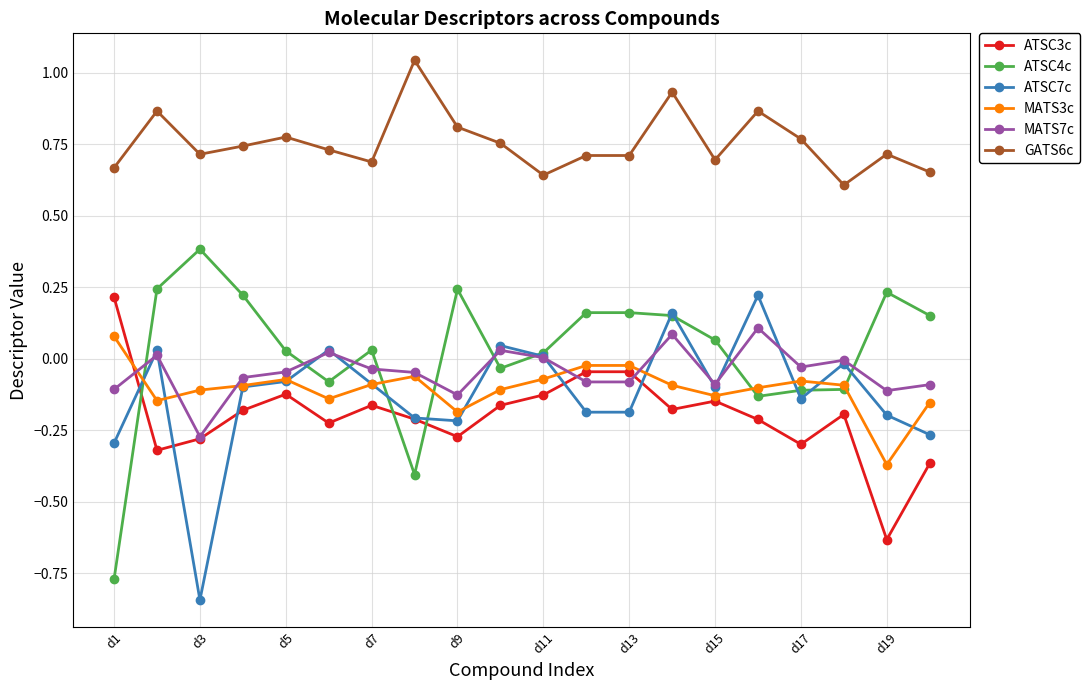

What is the highest value of the ATSC4c series?

0.4